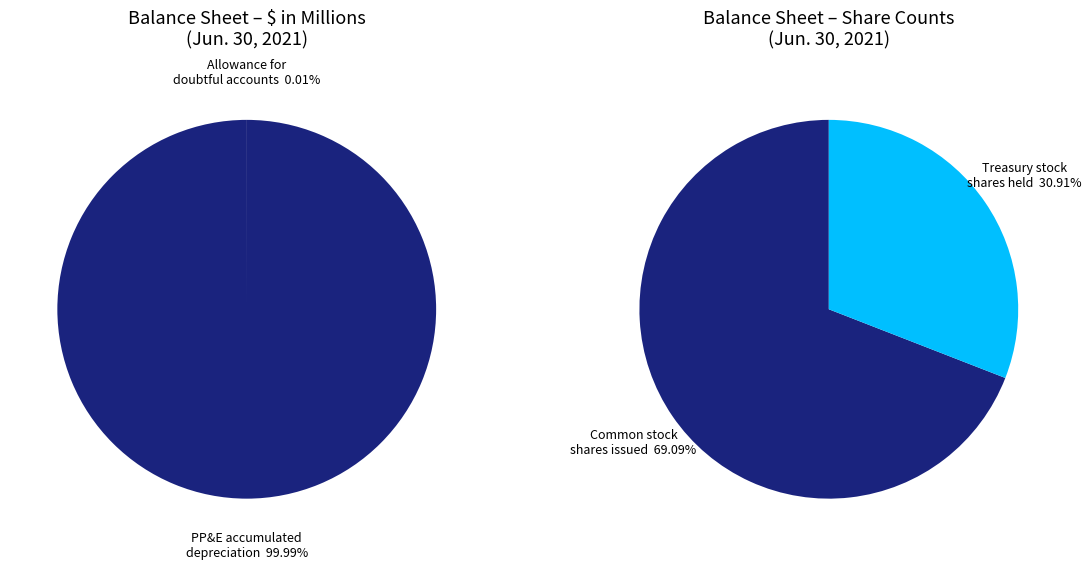

How many segments does this pie chart have?

4